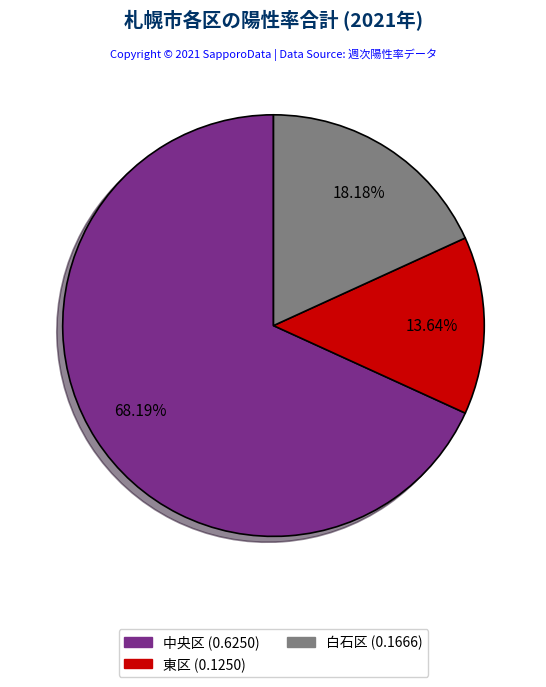

Is there a majority slice in this chart?

Yes